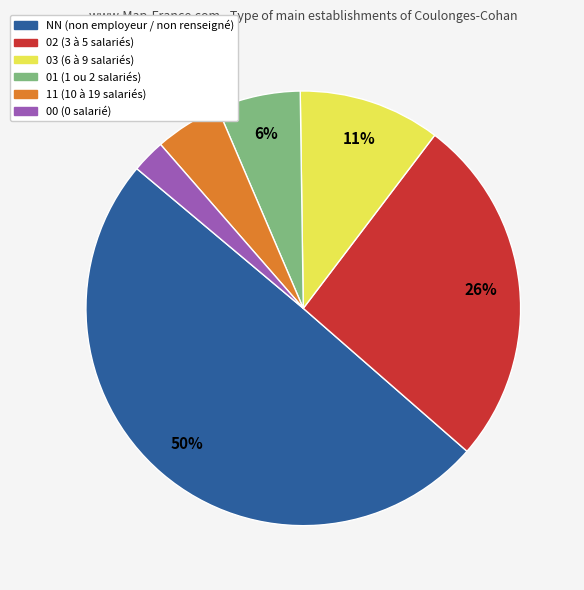

Is it true that NN is 50% of the pie?

True